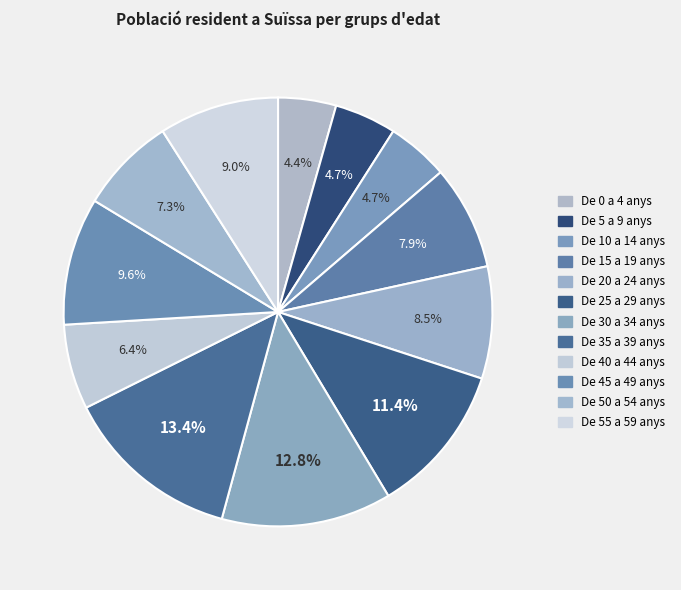

The De 20 a 24 anys slice represents 8% of the pie. True or false?

True